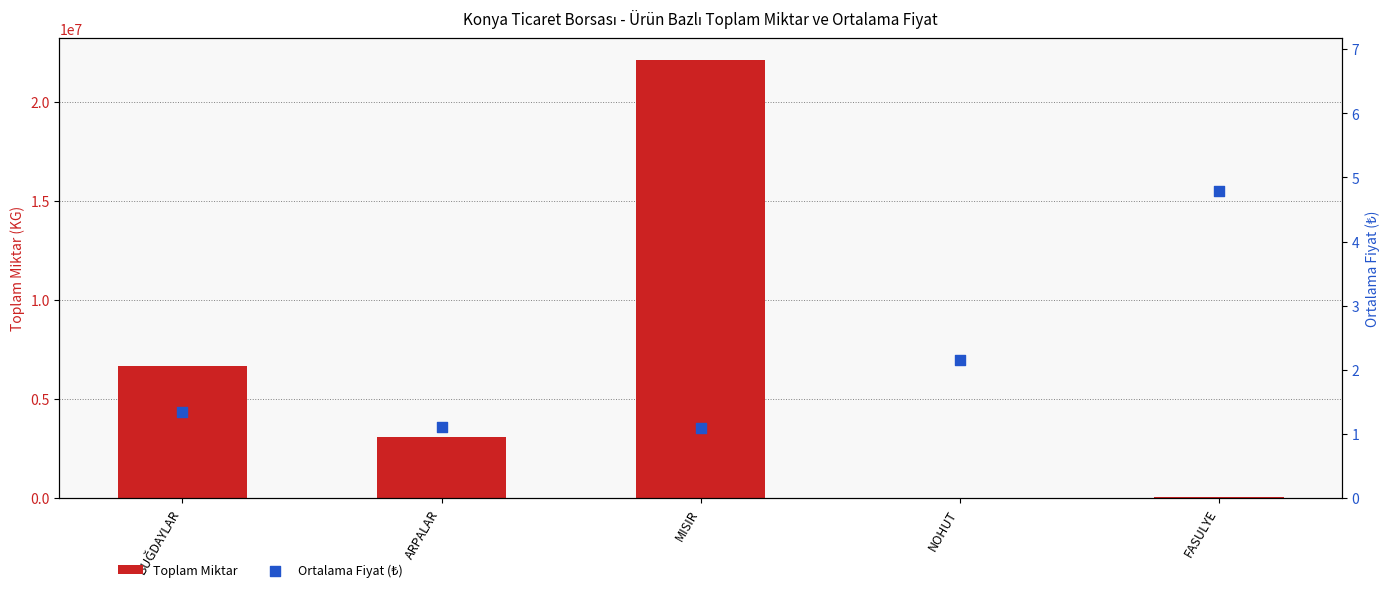

Which series has the widest spread of Y values?

Toplam Miktar